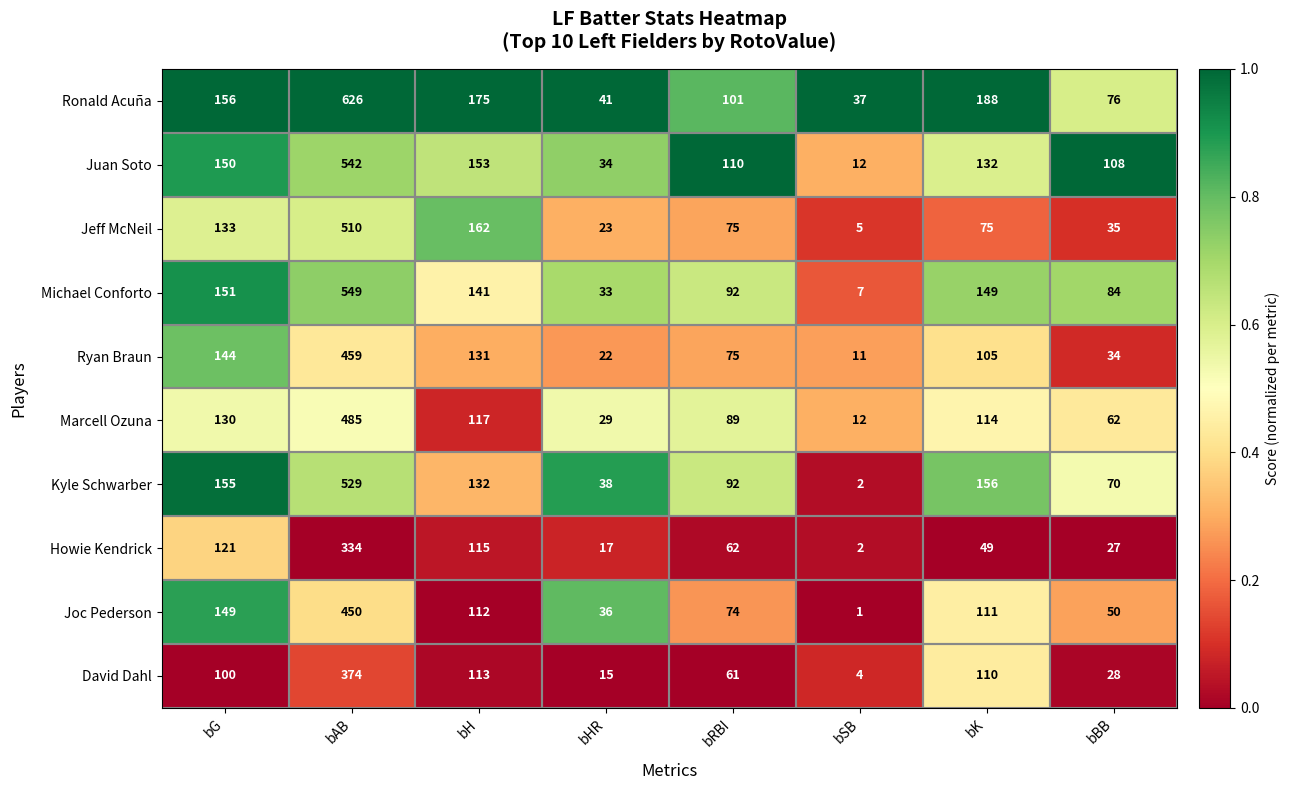

What is the sum of the Kyle Schwarber values at bBB and bH?

202